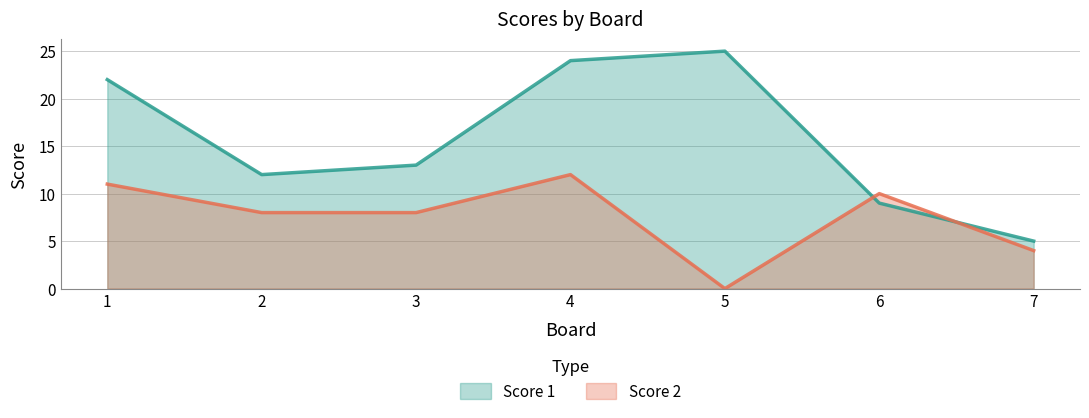

What is the difference between the highest and lowest values at 2?

4